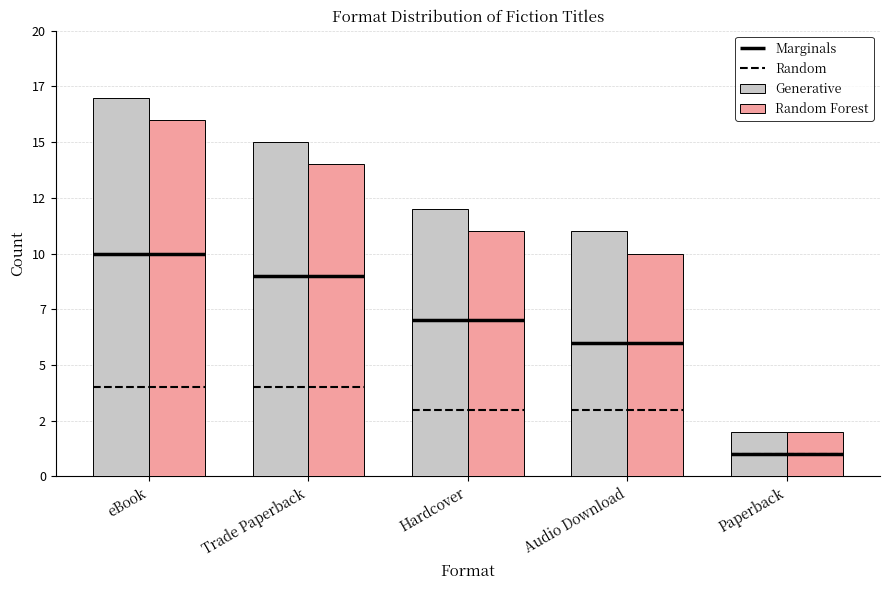

List the series in order of their overall mean, lowest first.

Random Forest, Generative